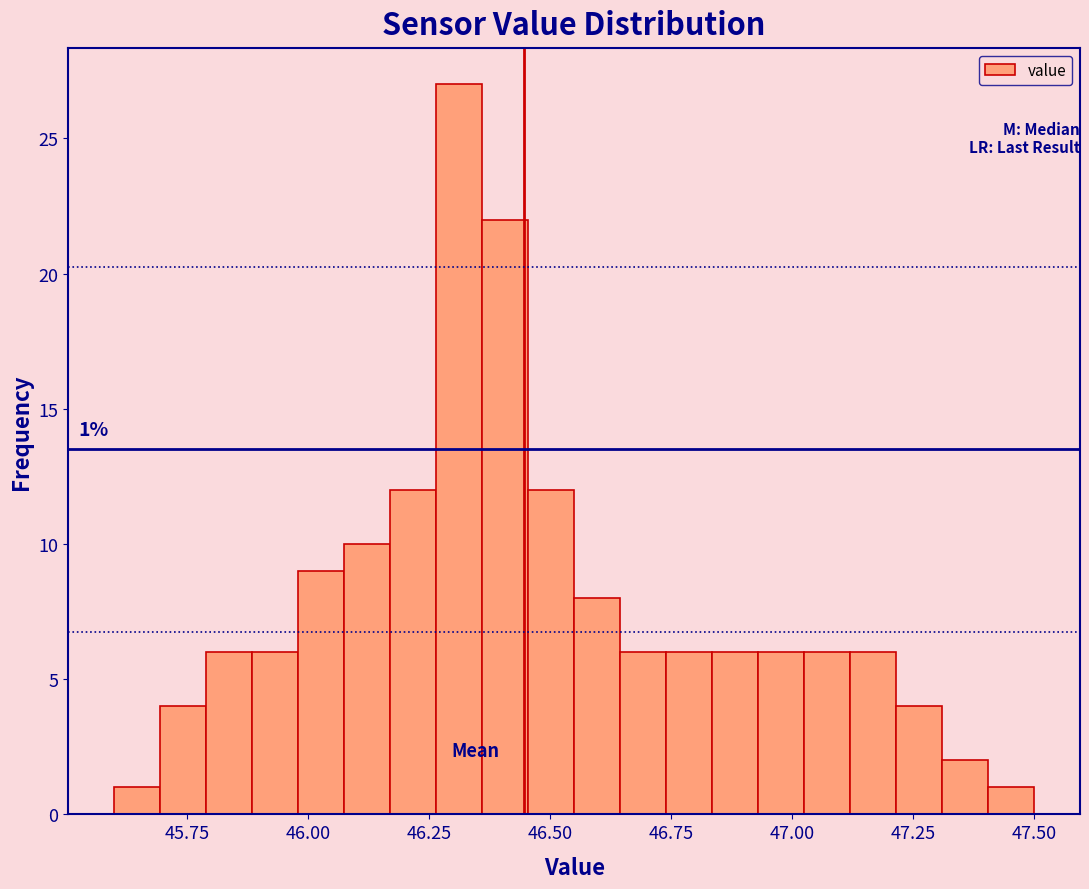

Read against the x-axis, roughly where is the centre of the tallest bar?

46.30